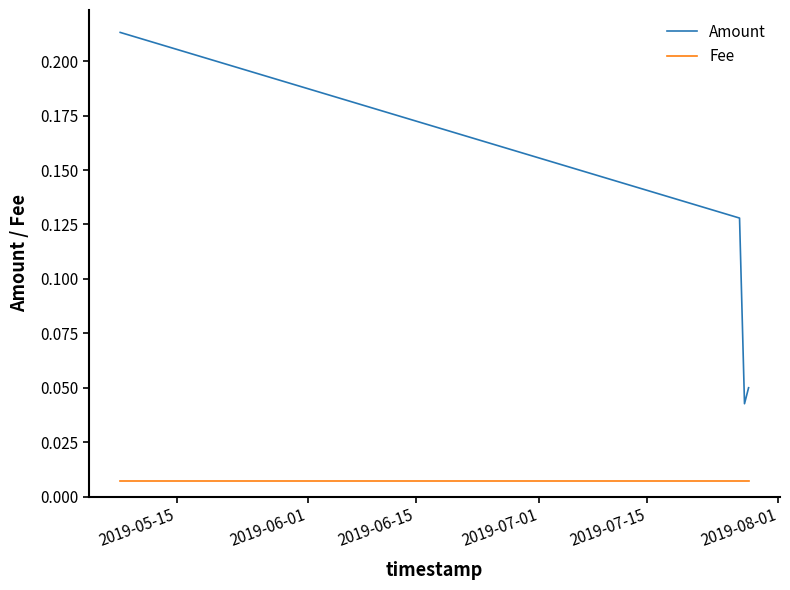

True or false: Fee and Amount cross at least once.

False